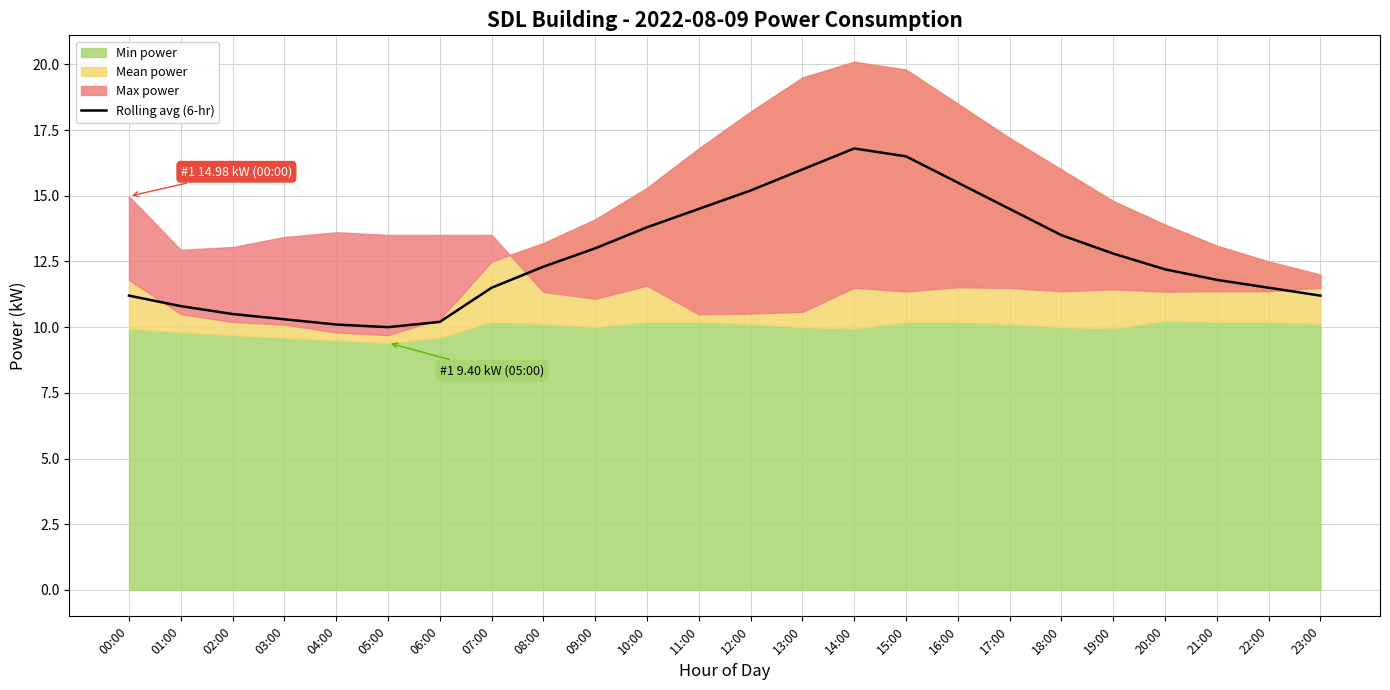

What is the lowest value of the Rolling avg (6-hr) series?

10.0